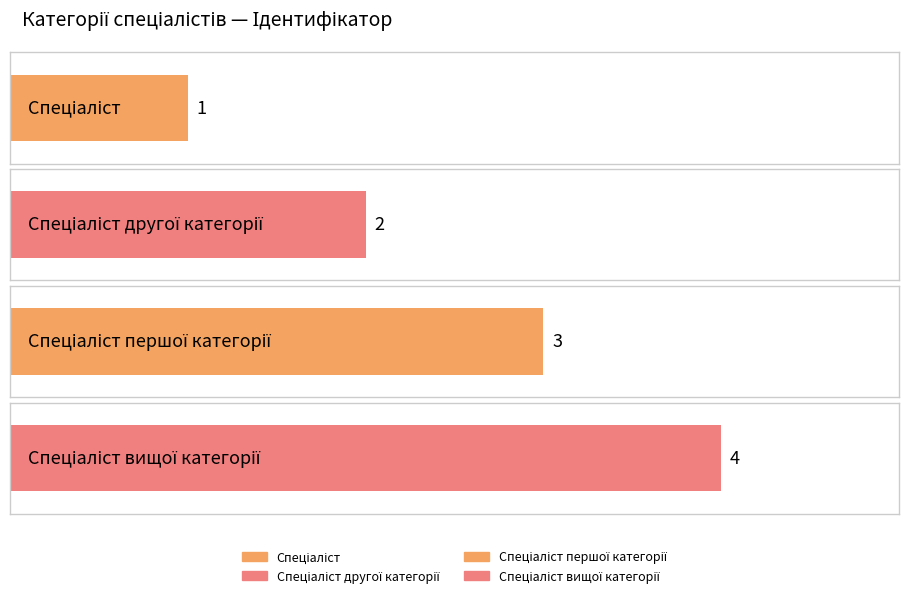

What is the label of the 1st bar from the right?

Спеціаліст вищої категорії